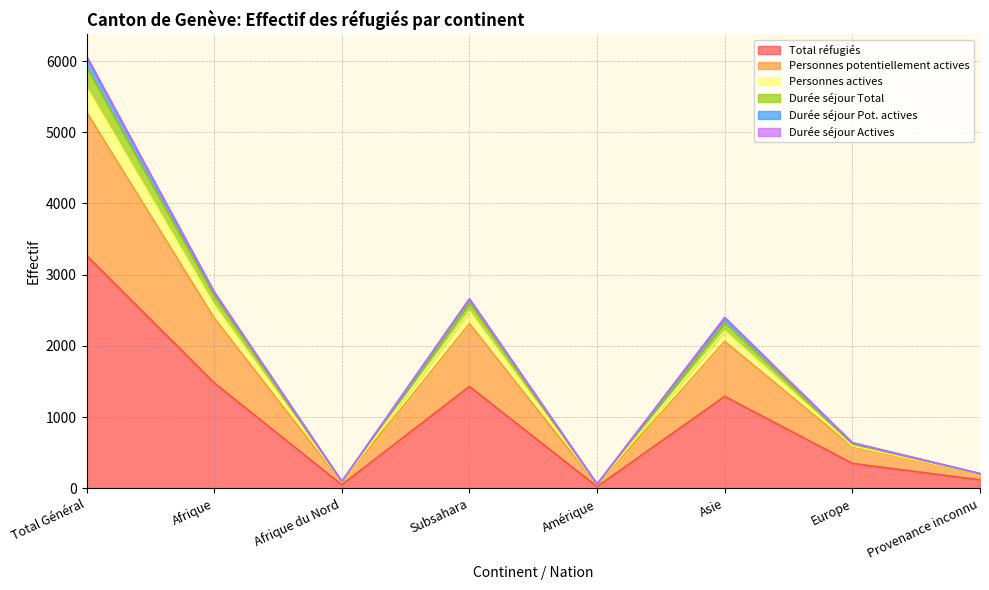

Where is Total réfugiés nearest to the value 1647?

Afrique